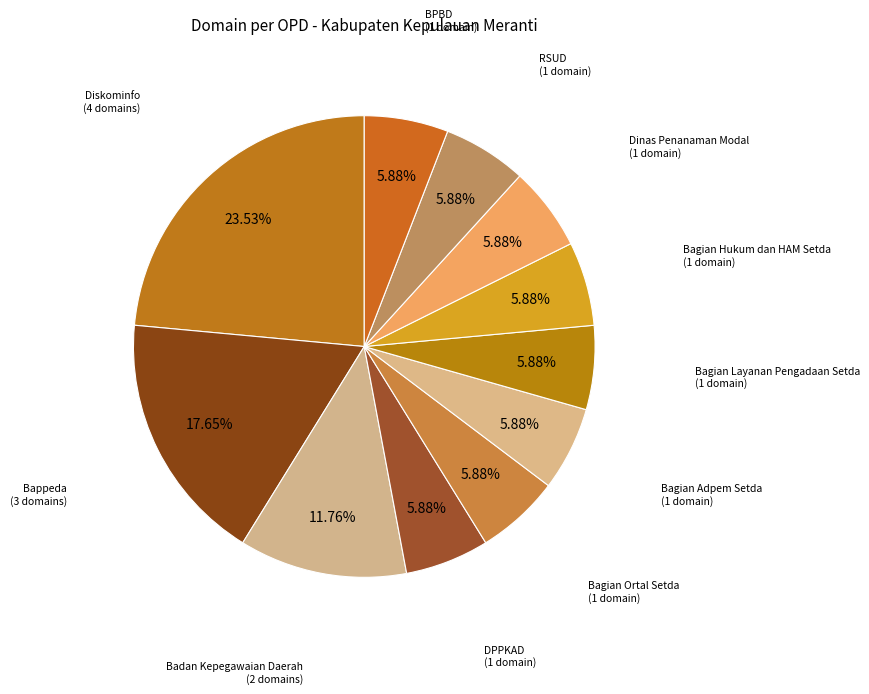

How many slices are in this pie chart?

11